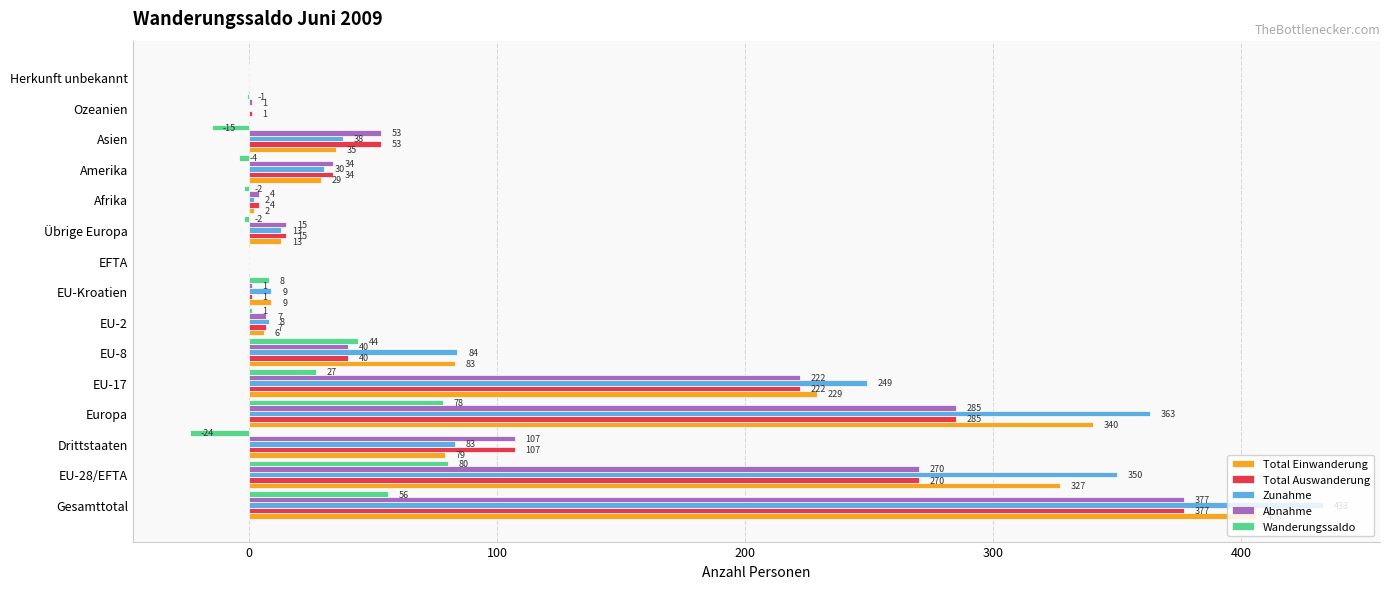

Which series has the largest total across all categories?

Zunahme